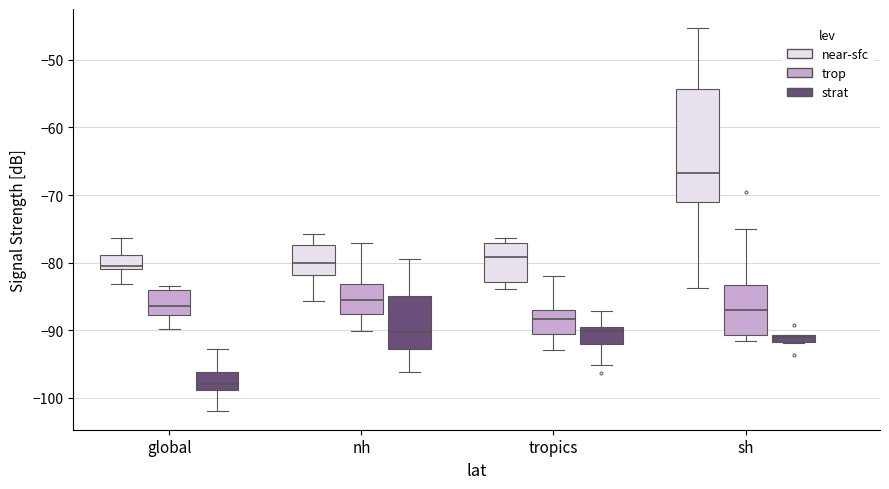

Where does the median line of the box for tropics (trop) sit on the y-axis? The values are not printed on the chart, so give them approximately, as read against the axis.

-88